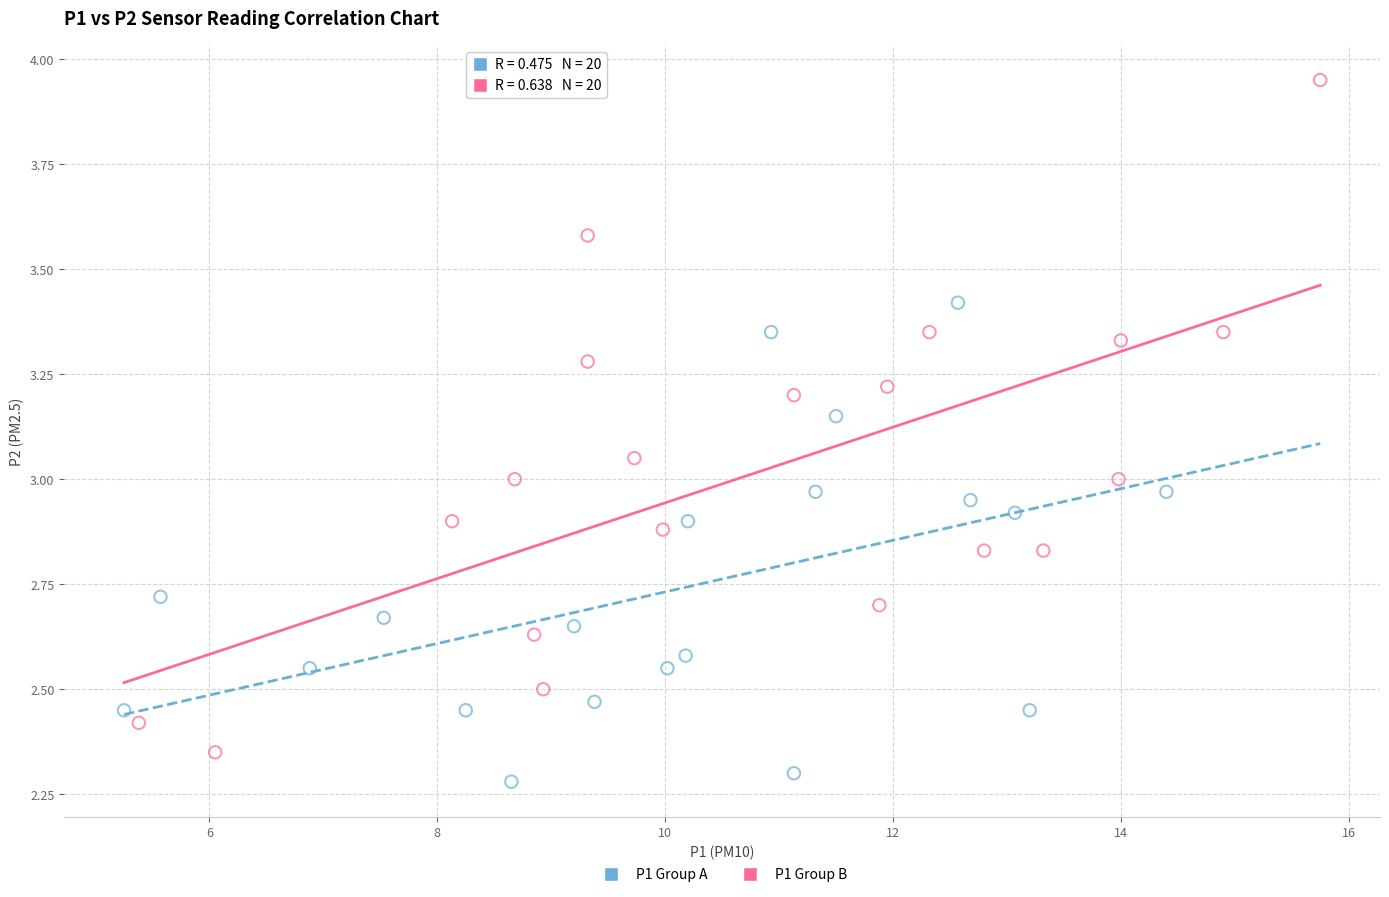

Which series reaches the minimum Y coordinate?

P1 Group A